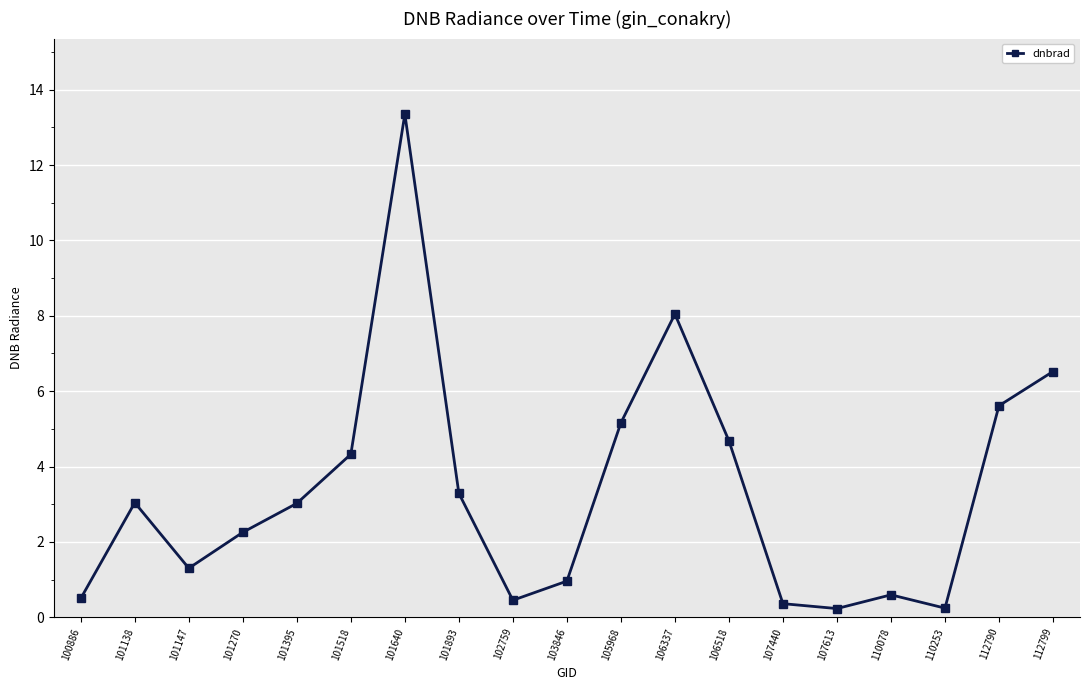

What is the change in value from 101395 to 106518?

+1.7